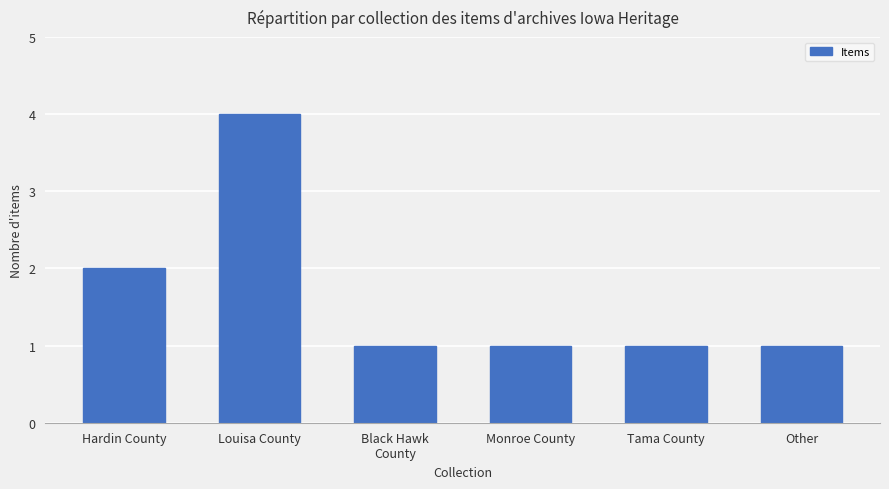

Reading left to right, list all the values displayed in this chart.

2	4	1	1	1	1